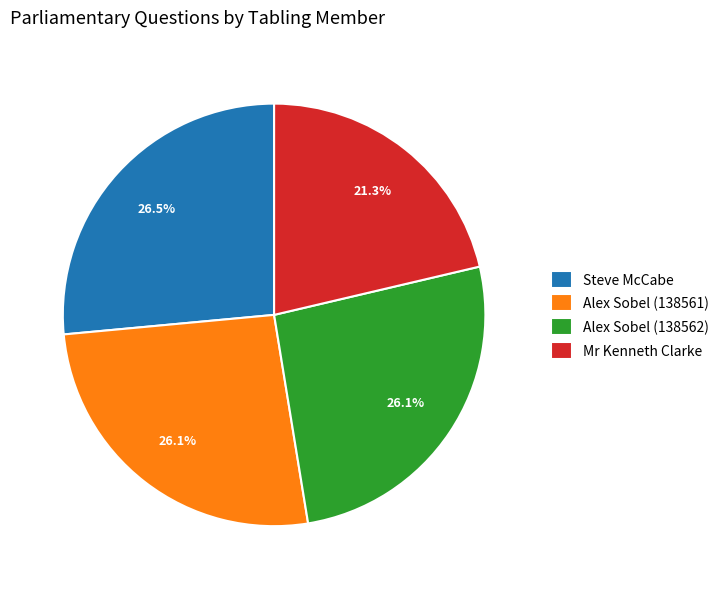

Does Alex Sobel (138561) represent more than half of the total?

No